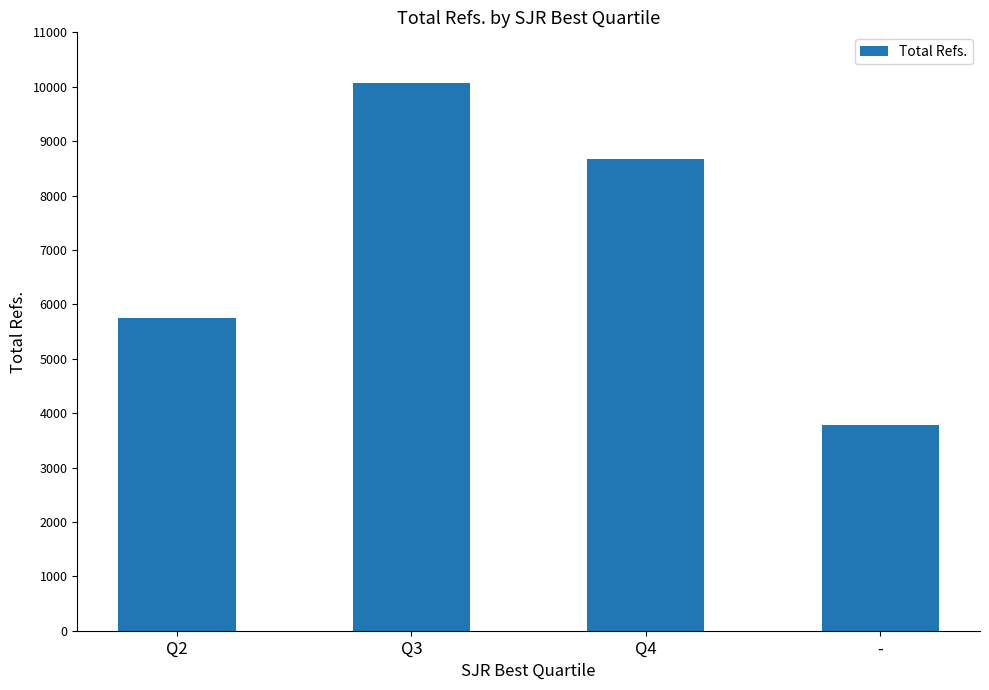

Which label corresponds to the smallest value in the chart?

-